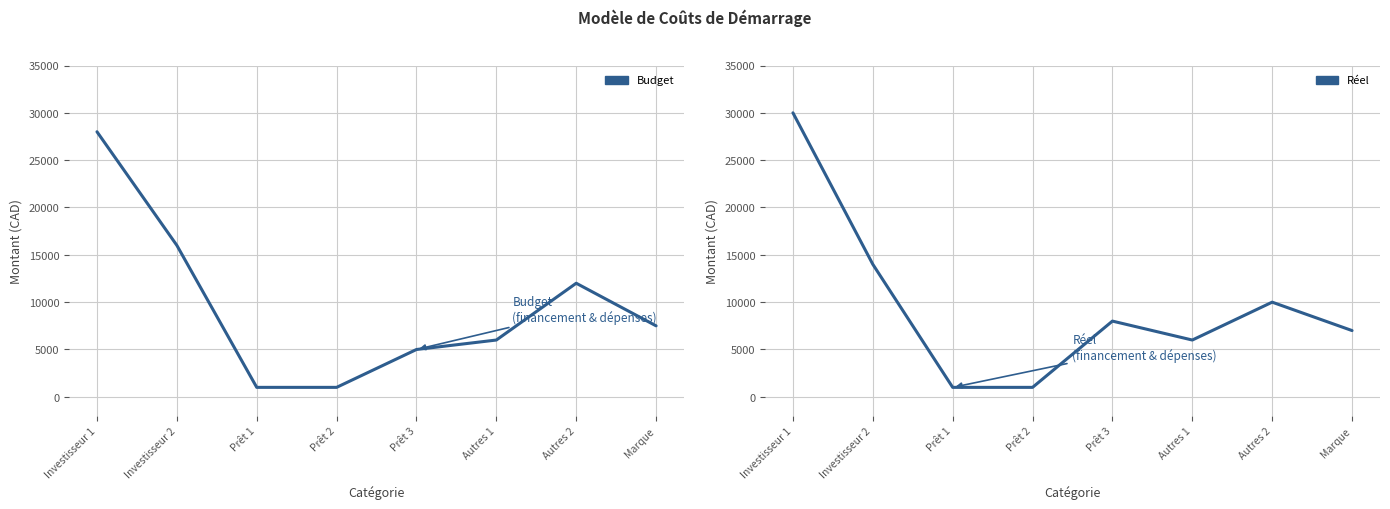

Which series ends up on top after the final intersection of Réel and Budget?

Budget